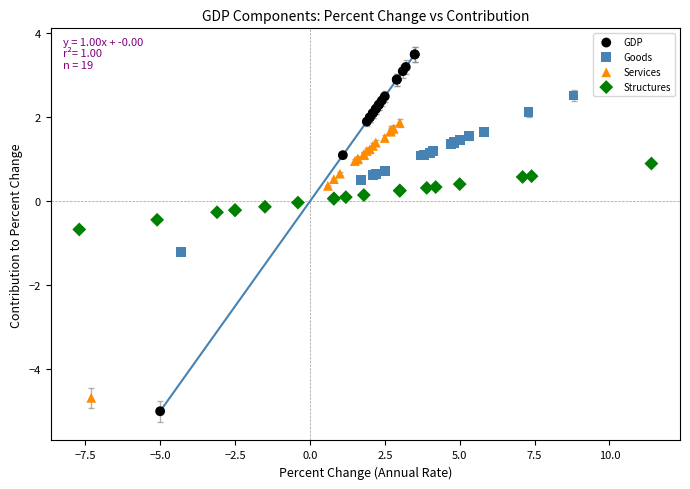

Which series reaches the maximum Y coordinate?

GDP